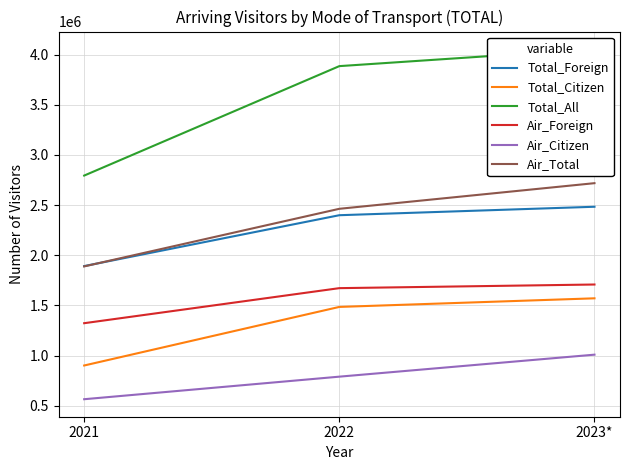

Is this an area chart (filled region under the line)?

No